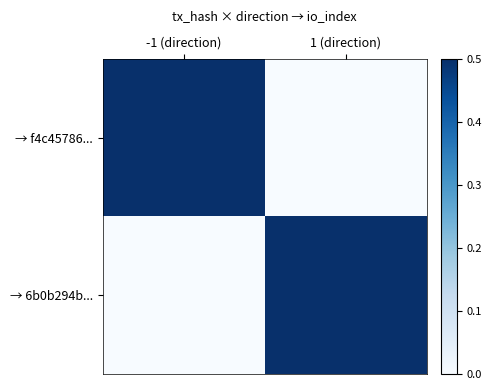

Which has a higher value, 1 (direction) or -1 (direction)?

-1 (direction)